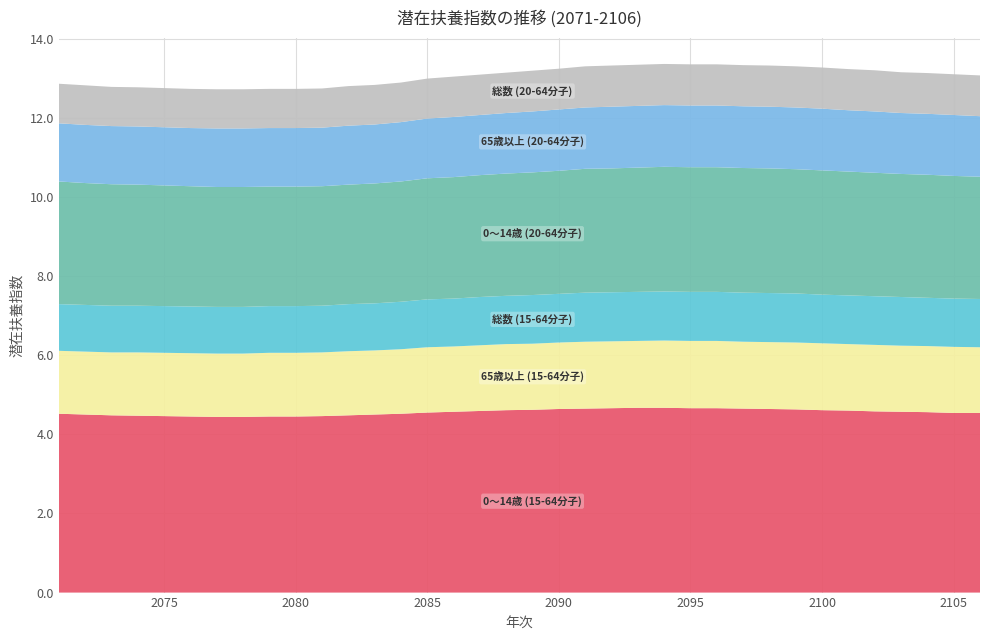

Reading right to left, what are all the values shown in this chart?

0～14歳 (15-64分子): 2106=4.5	2105=4.5	2104=4.6	2103=4.6	2102=4.6	2101=4.6	2100=4.6	2099=4.6	2098=4.6	2097=4.7	2096=4.7	2095=4.7	2094=4.7	2093=4.7	2092=4.7	2091=4.7	2090=4.6	2089=4.6	2088=4.6	2087=4.6	2086=4.6	2085=4.5	2084=4.5	2083=4.5	2082=4.5	2081=4.5	2080=4.5	2079=4.5	2078=4.4	2077=4.4	2076=4.5	2075=4.5	2074=4.5	2073=4.5	2072=4.5	2071=4.5
65歳以上 (15-64分子): 2106=1.7	2105=1.7	2104=1.7	2103=1.7	2102=1.7	2101=1.7	2100=1.7	2099=1.7	2098=1.7	2097=1.7	2096=1.7	2095=1.7	2094=1.7	2093=1.7	2092=1.7	2091=1.7	2090=1.7	2089=1.7	2088=1.7	2087=1.7	2086=1.6	2085=1.6	2084=1.6	2083=1.6	2082=1.6	2081=1.6	2080=1.6	2079=1.6	2078=1.6	2077=1.6	2076=1.6	2075=1.6	2074=1.6	2073=1.6	2072=1.6	2071=1.6
総数 (15-64分子): 2106=1.2	2105=1.2	2104=1.2	2103=1.2	2102=1.2	2101=1.2	2100=1.2	2099=1.2	2098=1.2	2097=1.2	2096=1.2	2095=1.2	2094=1.2	2093=1.2	2092=1.2	2091=1.2	2090=1.2	2089=1.2	2088=1.2	2087=1.2	2086=1.2	2085=1.2	2084=1.2	2083=1.2	2082=1.2	2081=1.2	2080=1.2	2079=1.2	2078=1.2	2077=1.2	2076=1.2	2075=1.2	2074=1.2	2073=1.2	2072=1.2	2071=1.2
0～14歳 (20-64分子): 2106=3.1	2105=3.1	2104=3.1	2103=3.1	2102=3.1	2101=3.1	2100=3.1	2099=3.1	2098=3.1	2097=3.1	2096=3.1	2095=3.1	2094=3.1	2093=3.1	2092=3.1	2091=3.1	2090=3.1	2089=3.1	2088=3.1	2087=3.1	2086=3.1	2085=3.1	2084=3.0	2083=3.0	2082=3.0	2081=3.0	2080=3.0	2079=3.0	2078=3.0	2077=3.0	2076=3.0	2075=3.0	2074=3.1	2073=3.1	2072=3.1	2071=3.1
65歳以上 (20-64分子): 2106=1.5	2105=1.5	2104=1.5	2103=1.5	2102=1.6	2101=1.6	2100=1.6	2099=1.6	2098=1.6	2097=1.6	2096=1.6	2095=1.6	2094=1.6	2093=1.6	2092=1.6	2091=1.6	2090=1.6	2089=1.5	2088=1.5	2087=1.5	2086=1.5	2085=1.5	2084=1.5	2083=1.5	2082=1.5	2081=1.5	2080=1.5	2079=1.5	2078=1.5	2077=1.5	2076=1.5	2075=1.5	2074=1.5	2073=1.5	2072=1.5	2071=1.5
総数 (20-64分子): 2106=1.0	2105=1.0	2104=1.0	2103=1.0	2102=1.0	2101=1.0	2100=1.0	2099=1.0	2098=1.0	2097=1.0	2096=1.0	2095=1.0	2094=1.0	2093=1.0	2092=1.0	2091=1.0	2090=1.0	2089=1.0	2088=1.0	2087=1.0	2086=1.0	2085=1.0	2084=1.0	2083=1.0	2082=1.0	2081=1.0	2080=1.0	2079=1.0	2078=1.0	2077=1.0	2076=1.0	2075=1.0	2074=1.0	2073=1.0	2072=1.0	2071=1.0